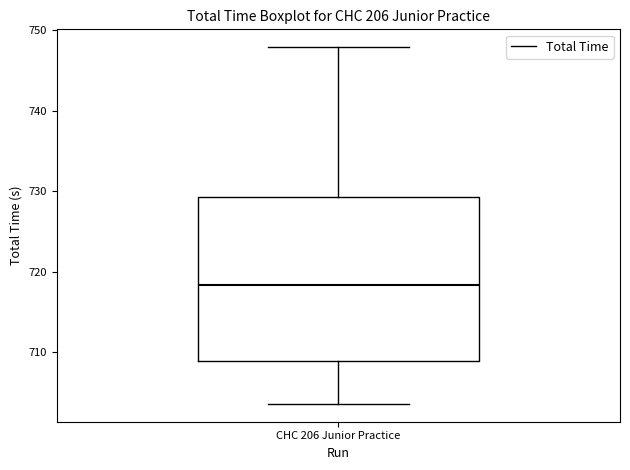

Transcribe this box plot: give where the median line is, the range the box spans, and where the two whiskers end, as read against the y-axis. The values are not printed on the chart, so give them approximately, as read against the axis.

median 718, box 709 to 729, whiskers 704 to 748